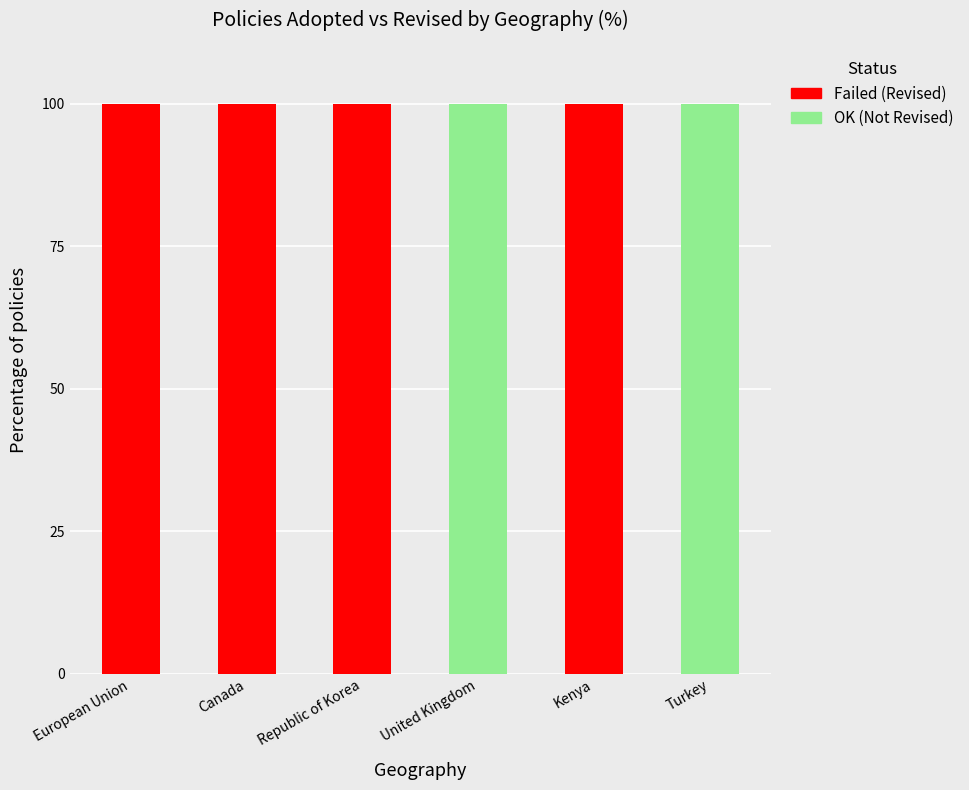

What is the total value across all series at European Union?

100